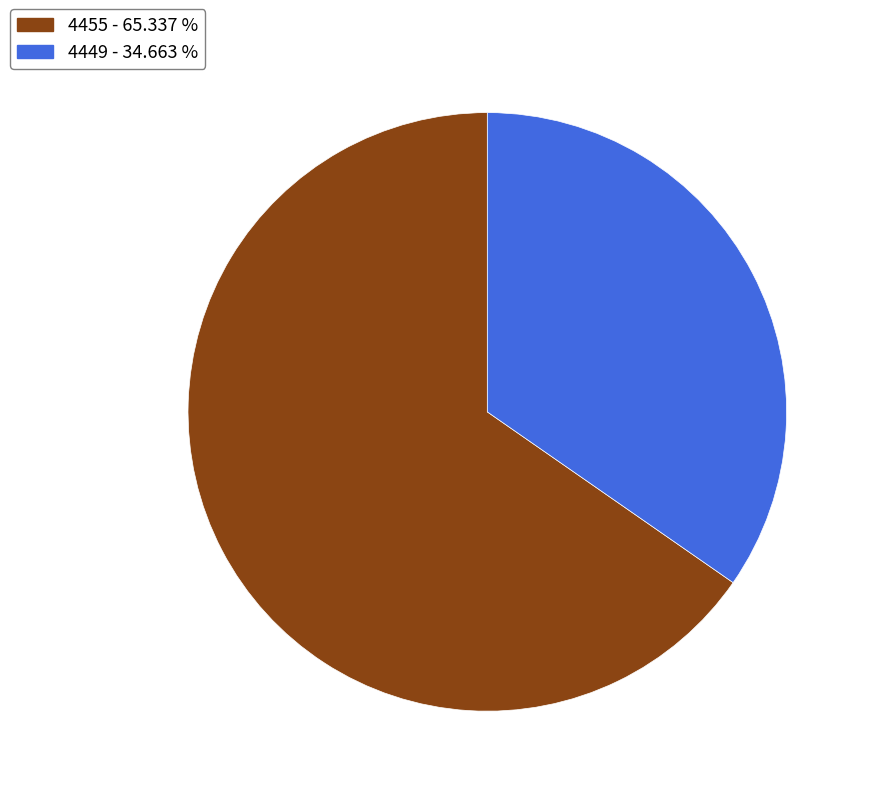

Is it true that 4449 is 41% of the pie?

False